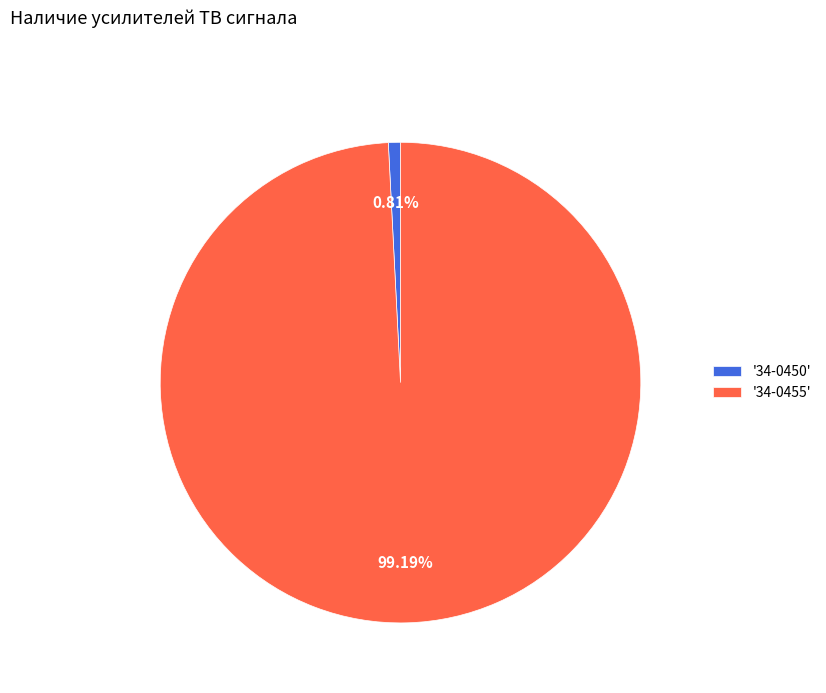

Does '34-0450' account for over 50% of the chart?

No